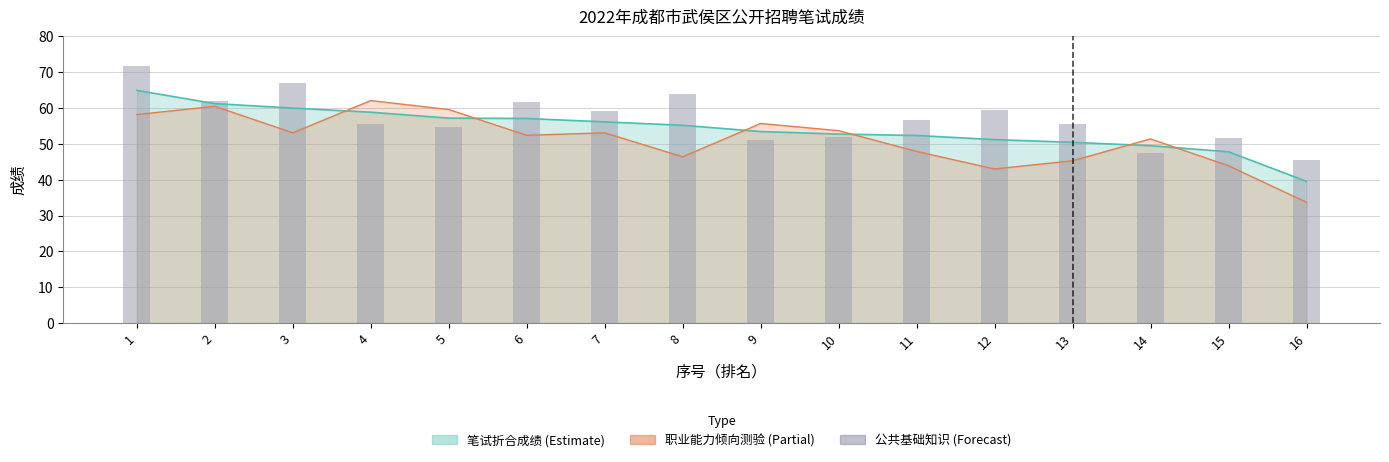

The chart shows a value of 51.8 at 10. True or false?

True